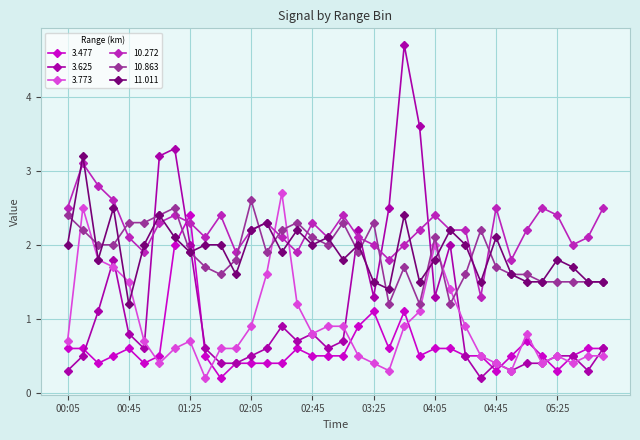

What is the value of the 3.477 point at the 22nd from the left?

0.6